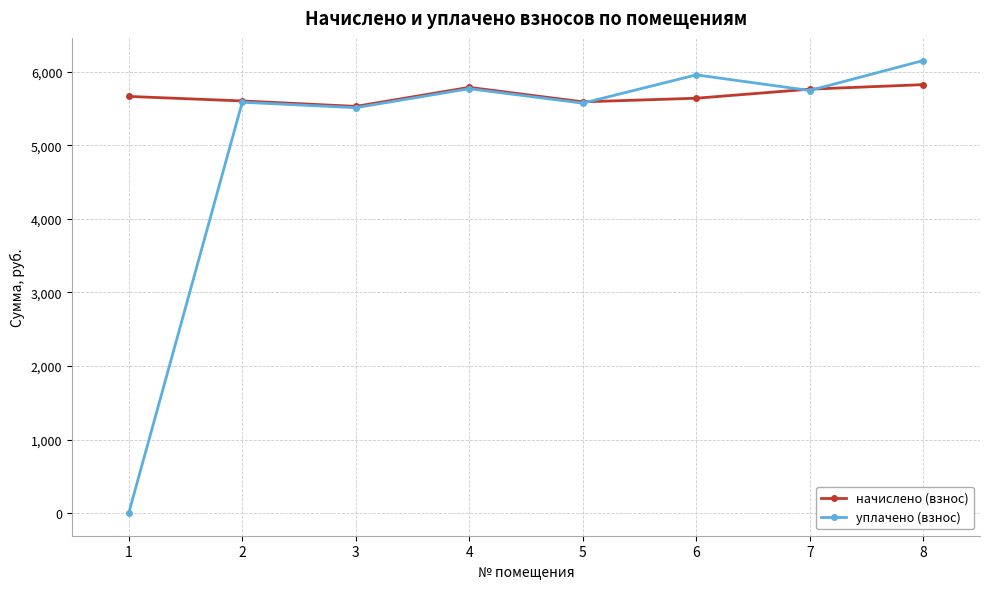

Which series has the widest spread of values?

уплачено (взнос)